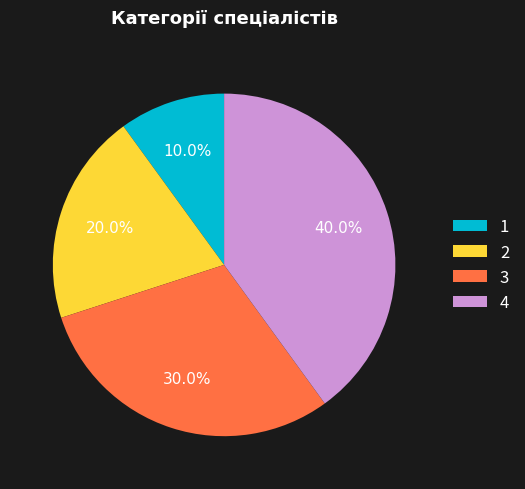

Which has a higher value, 4 or 2?

4